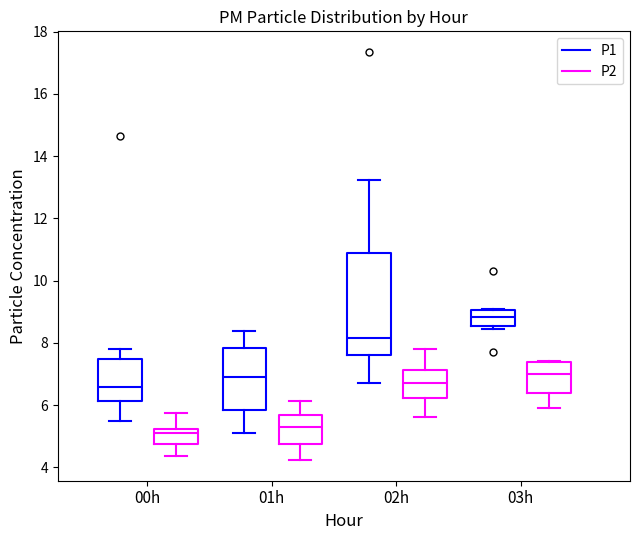

Where does the lower whisker of the box for 02h (P1) end on the y-axis? The values are not printed on the chart, so give them approximately, as read against the axis.

6.8